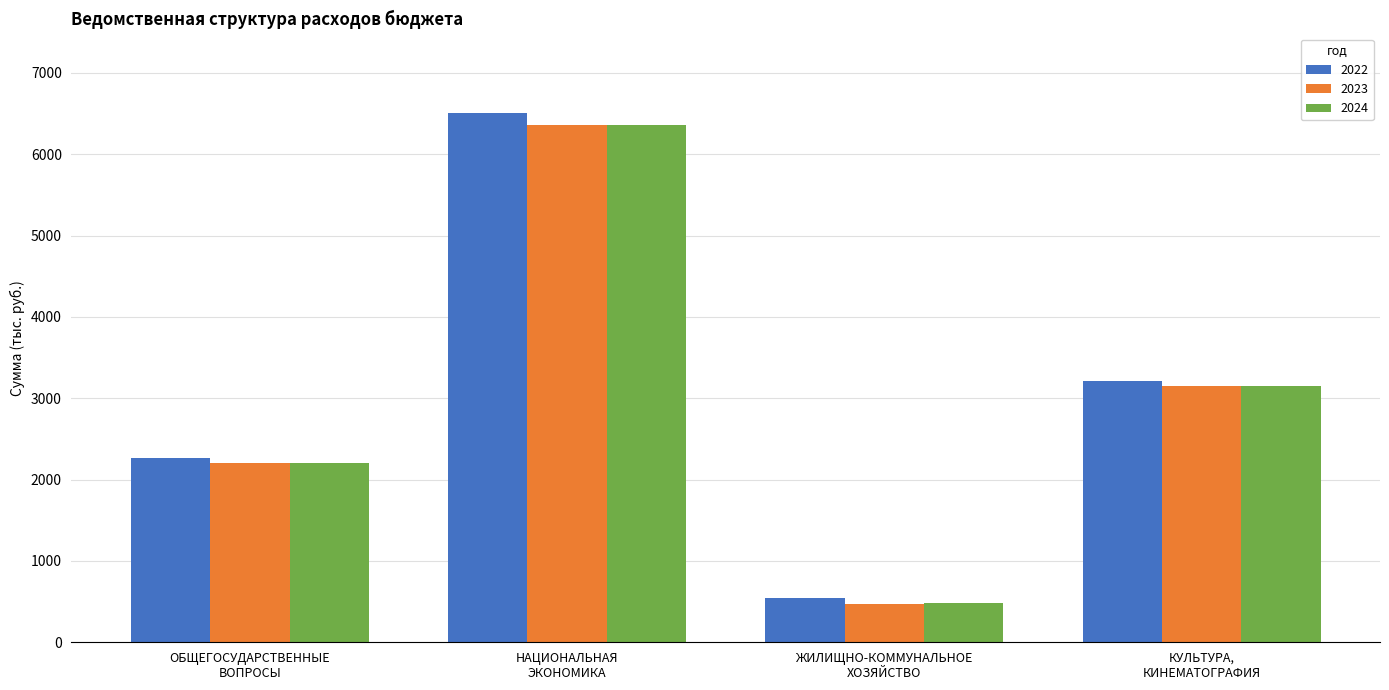

How many values in the 2023 series exceed 3147?

2